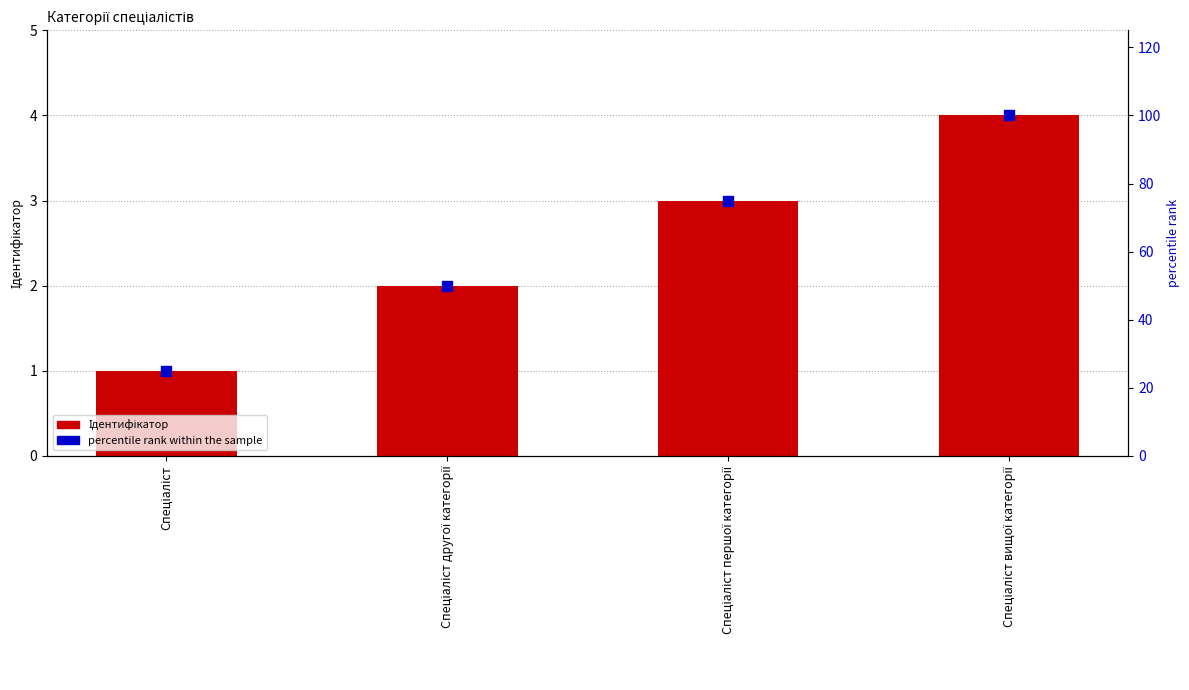

Which series reaches the maximum Y coordinate?

percentile rank within the sample